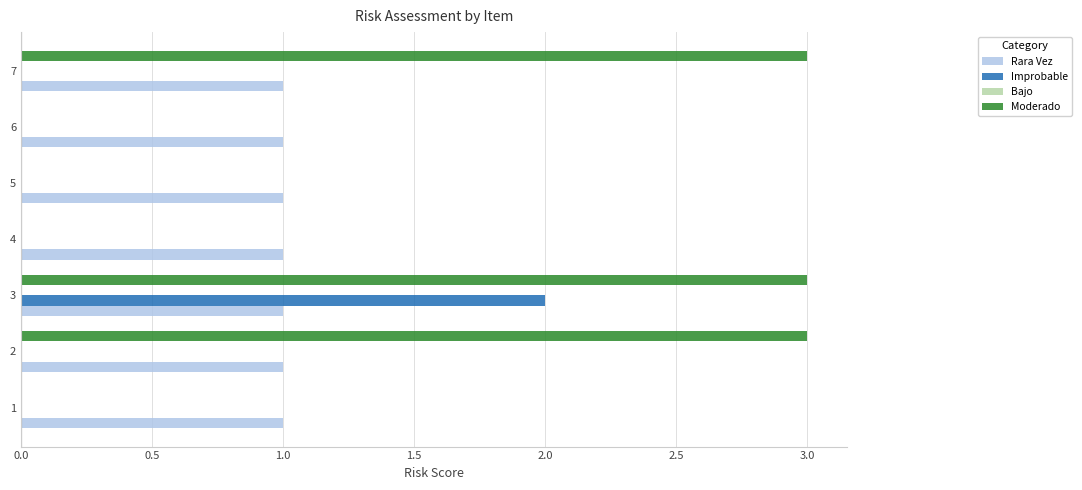

What is the greatest value displayed?

3